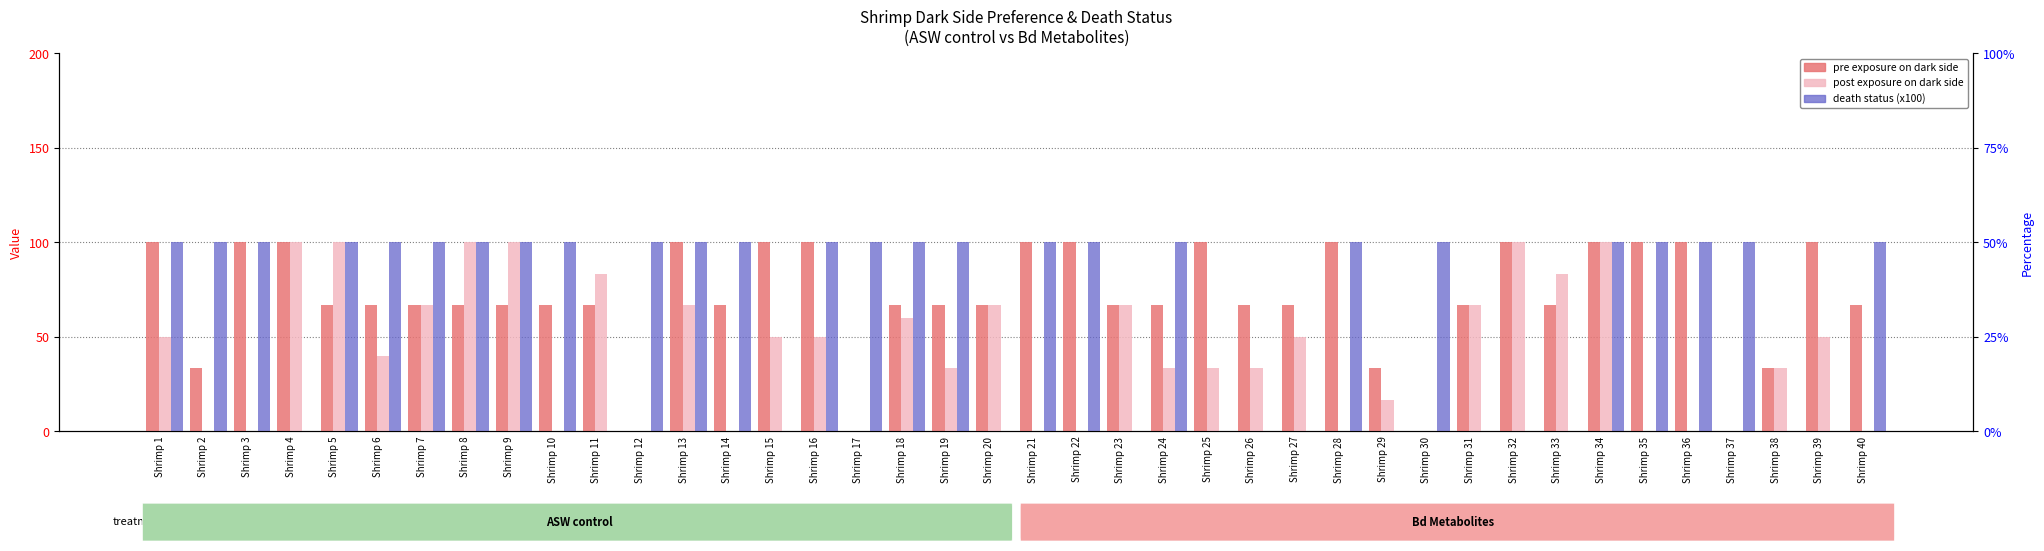

Count the number of data series in this chart.

3